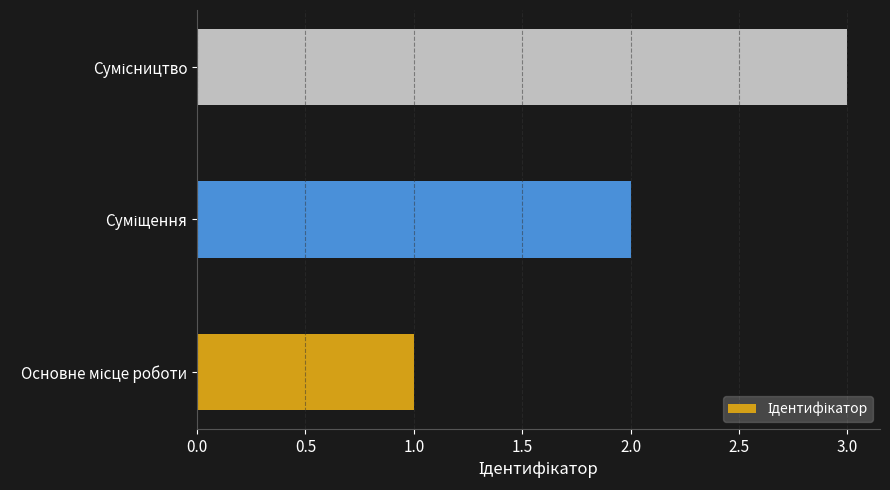

What is the sum of all values?

6